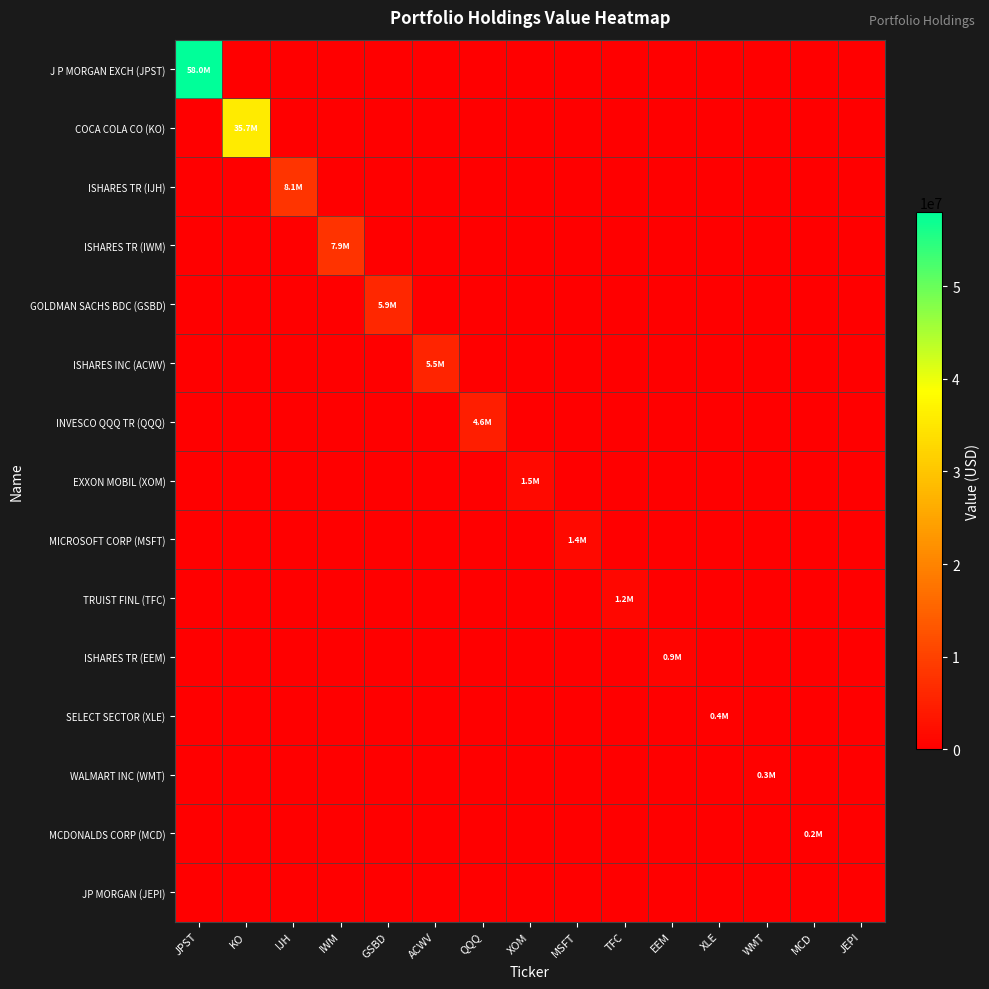

Reading left to right, transcribe all the data shown in this chart.

J P MORGAN EXCH (JPST): JPST=58023566	KO=0	IJH=0	IWM=0	GSBD=0	ACWV=0	QQQ=0	XOM=0	MSFT=0	TFC=0	EEM=0	XLE=0	WMT=0	MCD=0	JEPI=0
COCA COLA CO (KO): JPST=0	KO=35654494	IJH=0	IWM=0	GSBD=0	ACWV=0	QQQ=0	XOM=0	MSFT=0	TFC=0	EEM=0	XLE=0	WMT=0	MCD=0	JEPI=0
ISHARES TR (IJH): JPST=0	KO=0	IJH=8108363	IWM=0	GSBD=0	ACWV=0	QQQ=0	XOM=0	MSFT=0	TFC=0	EEM=0	XLE=0	WMT=0	MCD=0	JEPI=0
ISHARES TR (IWM): JPST=0	KO=0	IJH=0	IWM=7916789	GSBD=0	ACWV=0	QQQ=0	XOM=0	MSFT=0	TFC=0	EEM=0	XLE=0	WMT=0	MCD=0	JEPI=0
GOLDMAN SACHS BDC (GSBD): JPST=0	KO=0	IJH=0	IWM=0	GSBD=5893558	ACWV=0	QQQ=0	XOM=0	MSFT=0	TFC=0	EEM=0	XLE=0	WMT=0	MCD=0	JEPI=0
ISHARES INC (ACWV): JPST=0	KO=0	IJH=0	IWM=0	GSBD=0	ACWV=5481497	QQQ=0	XOM=0	MSFT=0	TFC=0	EEM=0	XLE=0	WMT=0	MCD=0	JEPI=0
INVESCO QQQ TR (QQQ): JPST=0	KO=0	IJH=0	IWM=0	GSBD=0	ACWV=0	QQQ=4610679	XOM=0	MSFT=0	TFC=0	EEM=0	XLE=0	WMT=0	MCD=0	JEPI=0
EXXON MOBIL (XOM): JPST=0	KO=0	IJH=0	IWM=0	GSBD=0	ACWV=0	QQQ=0	XOM=1474806	MSFT=0	TFC=0	EEM=0	XLE=0	WMT=0	MCD=0	JEPI=0
MICROSOFT CORP (MSFT): JPST=0	KO=0	IJH=0	IWM=0	GSBD=0	ACWV=0	QQQ=0	XOM=0	MSFT=1424385	TFC=0	EEM=0	XLE=0	WMT=0	MCD=0	JEPI=0
TRUIST FINL (TFC): JPST=0	KO=0	IJH=0	IWM=0	GSBD=0	ACWV=0	QQQ=0	XOM=0	MSFT=0	TFC=1214381	EEM=0	XLE=0	WMT=0	MCD=0	JEPI=0
ISHARES TR (EEM): JPST=0	KO=0	IJH=0	IWM=0	GSBD=0	ACWV=0	QQQ=0	XOM=0	MSFT=0	TFC=0	EEM=876496	XLE=0	WMT=0	MCD=0	JEPI=0
SELECT SECTOR (XLE): JPST=0	KO=0	IJH=0	IWM=0	GSBD=0	ACWV=0	QQQ=0	XOM=0	MSFT=0	TFC=0	EEM=0	XLE=355010	WMT=0	MCD=0	JEPI=0
WALMART INC (WMT): JPST=0	KO=0	IJH=0	IWM=0	GSBD=0	ACWV=0	QQQ=0	XOM=0	MSFT=0	TFC=0	EEM=0	XLE=0	WMT=261241	MCD=0	JEPI=0
MCDONALDS CORP (MCD): JPST=0	KO=0	IJH=0	IWM=0	GSBD=0	ACWV=0	QQQ=0	XOM=0	MSFT=0	TFC=0	EEM=0	XLE=0	WMT=0	MCD=202622	JEPI=0
JP MORGAN (JEPI): JPST=0	KO=0	IJH=0	IWM=0	GSBD=0	ACWV=0	QQQ=0	XOM=0	MSFT=0	TFC=0	EEM=0	XLE=0	WMT=0	MCD=0	JEPI=0